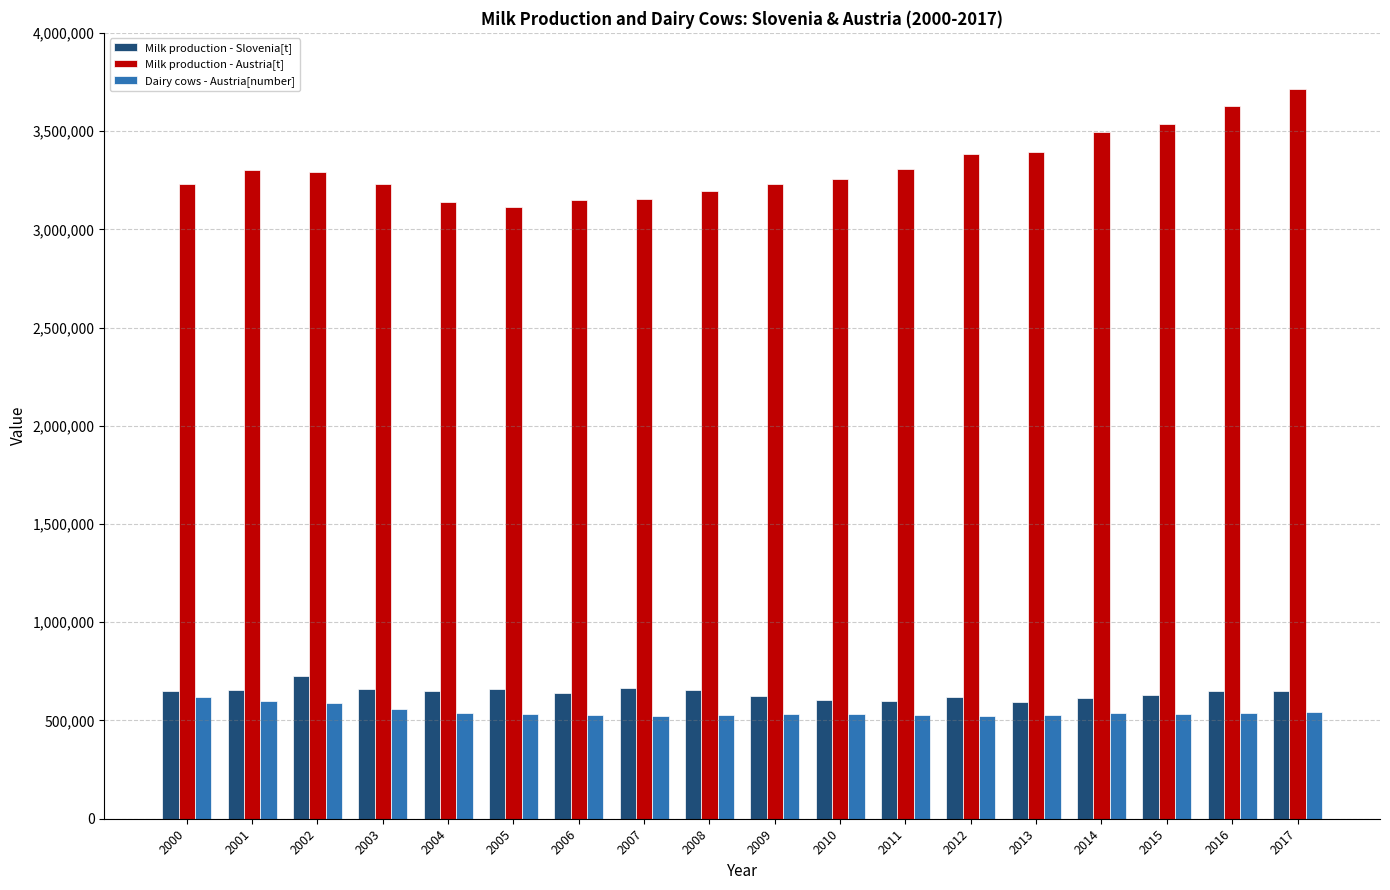

How many groups of bars are there?

18